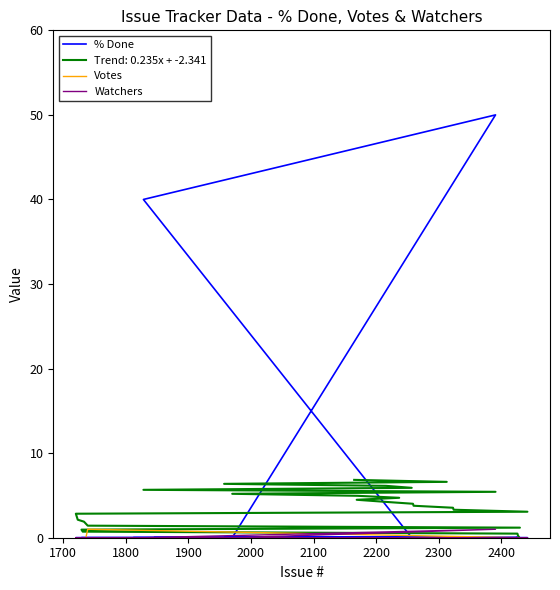

Reading right to left, transcribe all the data shown in this chart.

% Done: 0	0	0	0	0	40	50	0	0	0	0	0	0	0	0	0	0	0	0	0	0	0	0	0	0	0	0	0	0	0	0	0	0	0	0	0	0	0	0	0
Votes: 0	0	0	0	0	0	0	0	0	0	0	0	0	0	0	0	0	0	0	0	0	0	0	1	0	0	0	0	0	0	0	0	0	0	0	0	0	0	0	0
Watchers: 0	0	0	0	0	0	1	0	0	0	0	0	0	0	0	0	0	0	0	0	0	0	0	0	0	0	0	0	0	0	0	0	0	0	0	0	0	0	0	0